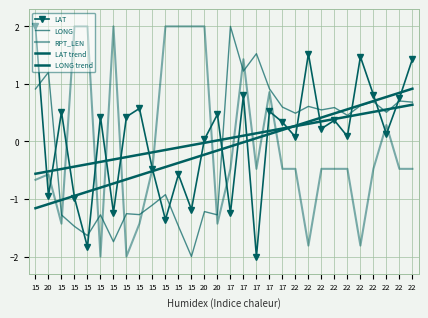

What is the difference between the second highest and minimum values in the LONG trend series?

2.0